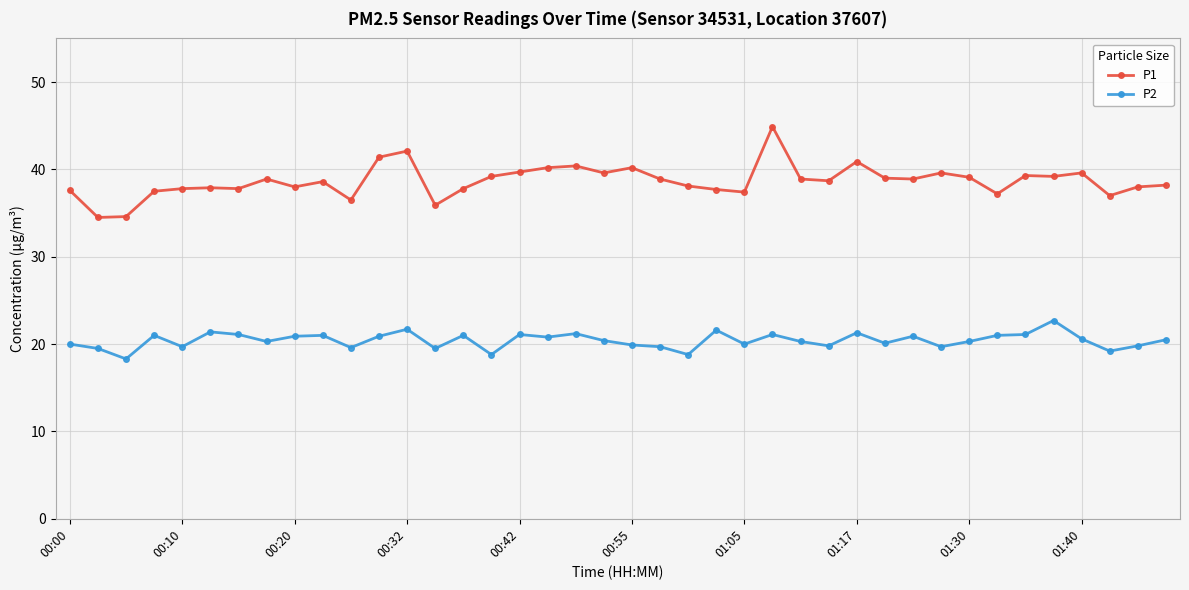

What is the maximum value shown in the chart?

44.9